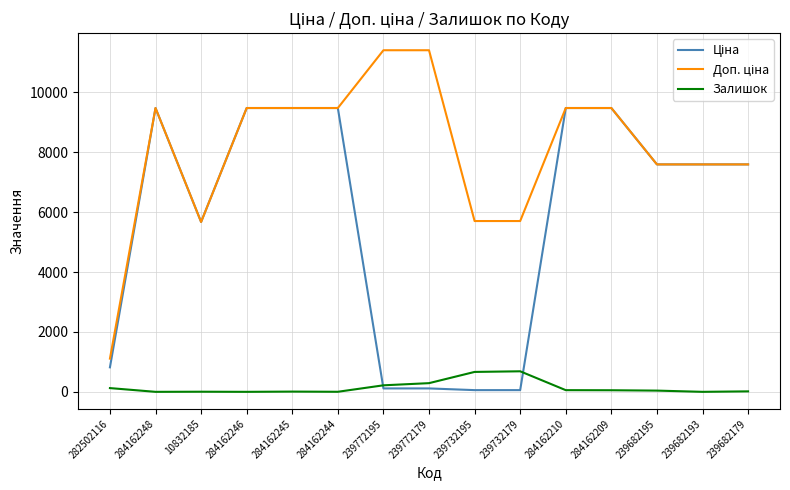

What is the greatest value displayed?

11410.0